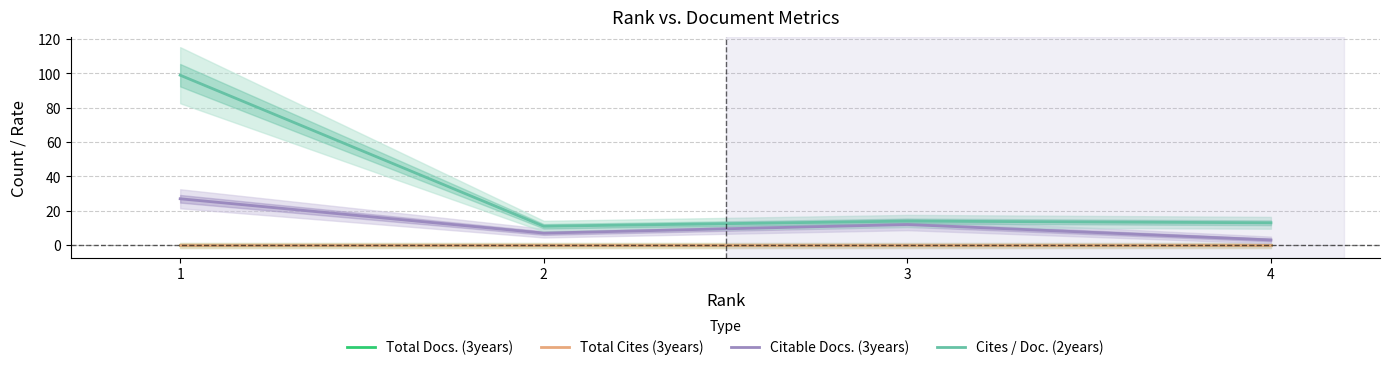

What is the difference between the maximum and minimum values in the Citable Docs. (3years) series?

24